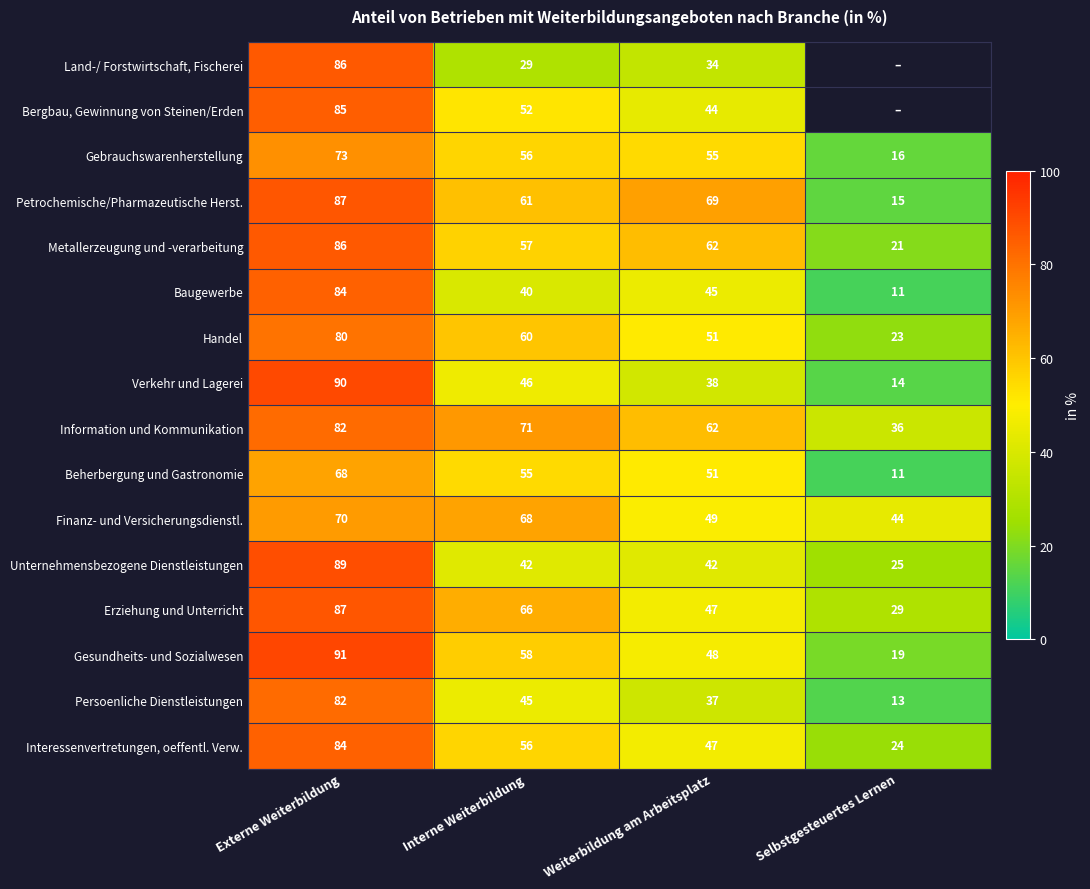

Is the value of Bergbau, Gewinnung von Steinen/Erden at Externe Weiterbildung greater than the value of Verkehr und Lagerei at Interne Weiterbildung?

Yes